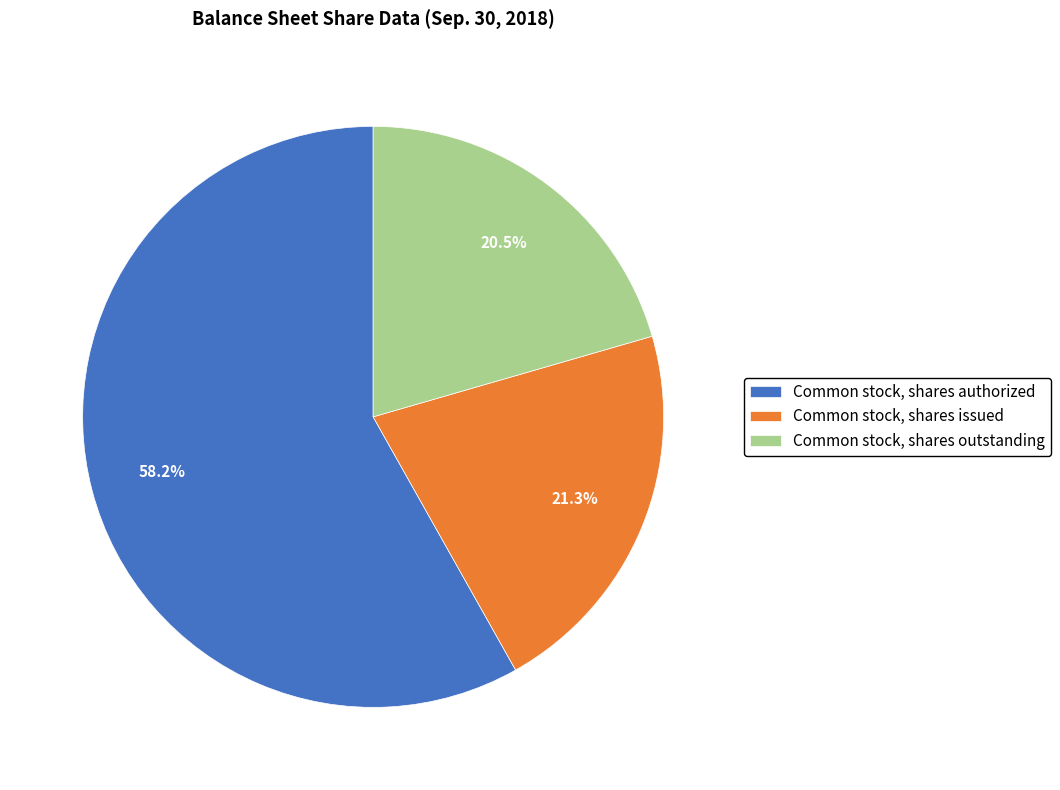

What is the ratio of the value at Common stock, shares issued to the value at Common stock, shares authorized?

0.4